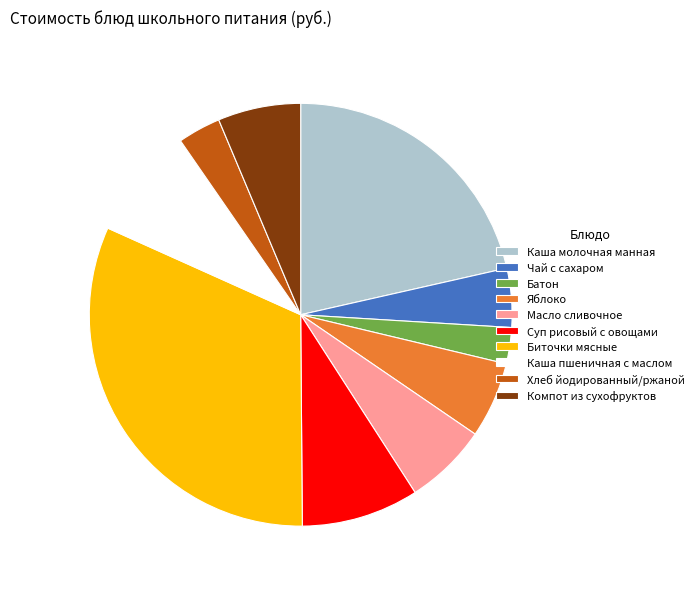

How many slices are in this pie chart?

10